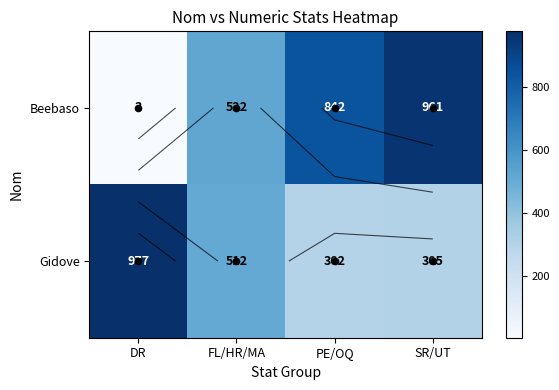

Between DR and FL/HR/MA, which series saw the biggest shift?

Beebaso